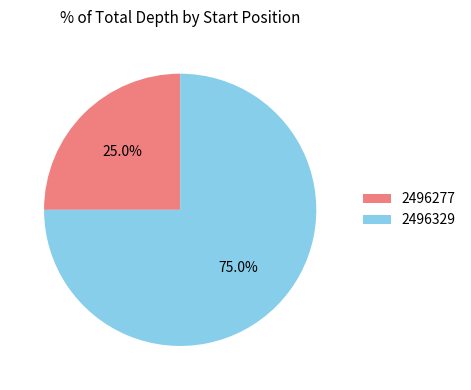

What is the majority slice?

2496329